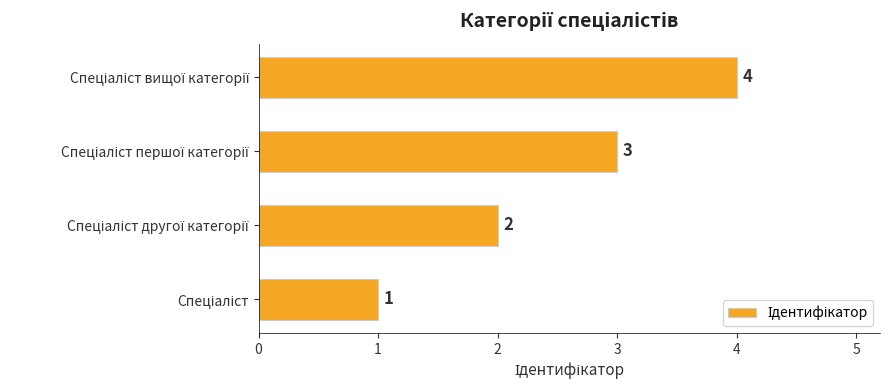

What is the difference between the maximum and second lowest values?

2